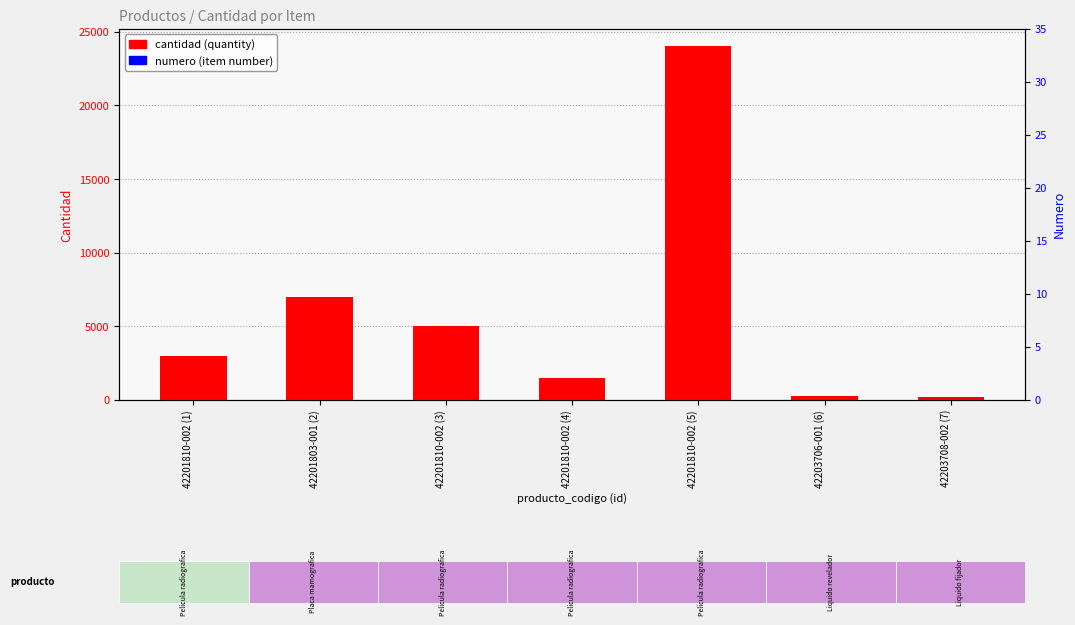

The cantidad series shows 24000 at 42201810-002 (5). True or false?

True